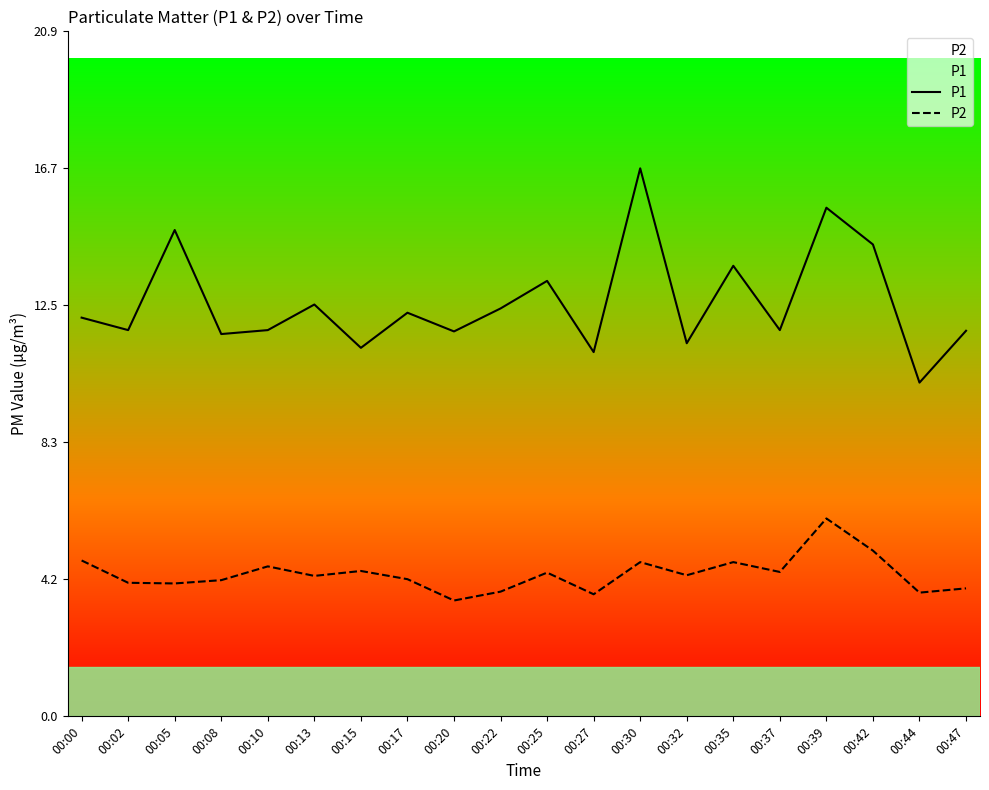

Which series has the largest total across all categories?

P1